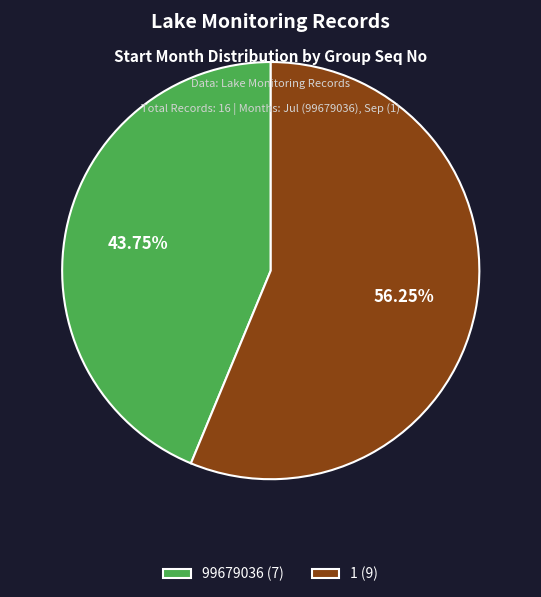

The 99679036 slice represents 52% of the pie. True or false?

False